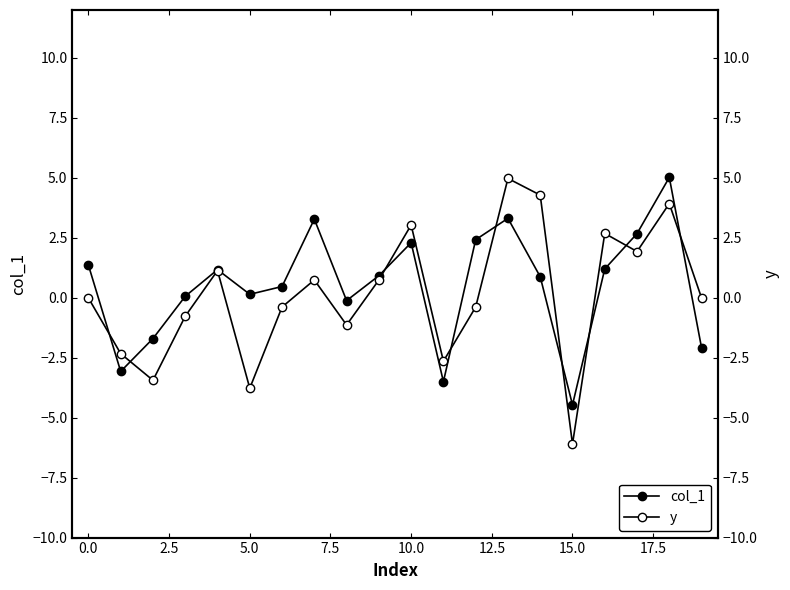

Rank the series by their maximum value, from highest to lowest.

col_1, y